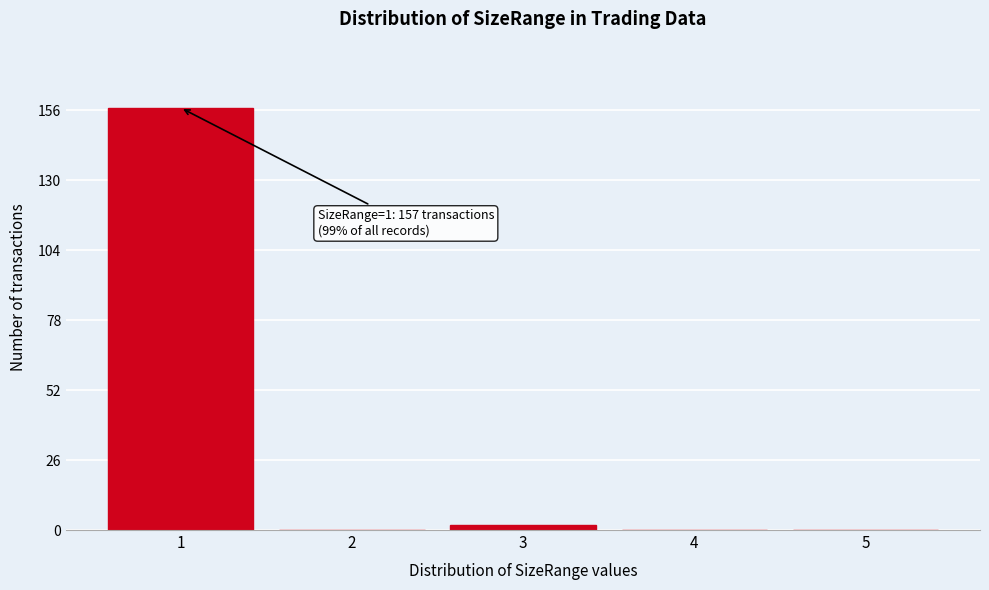

Reading left to right, what are all the values shown in this chart?

1=157	2=0	3=2	4=0	5=0